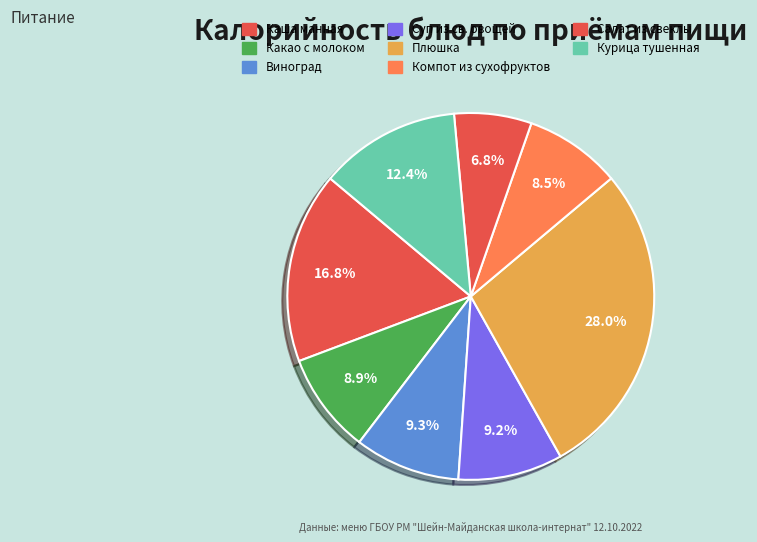

Count the number of slices in the pie.

8